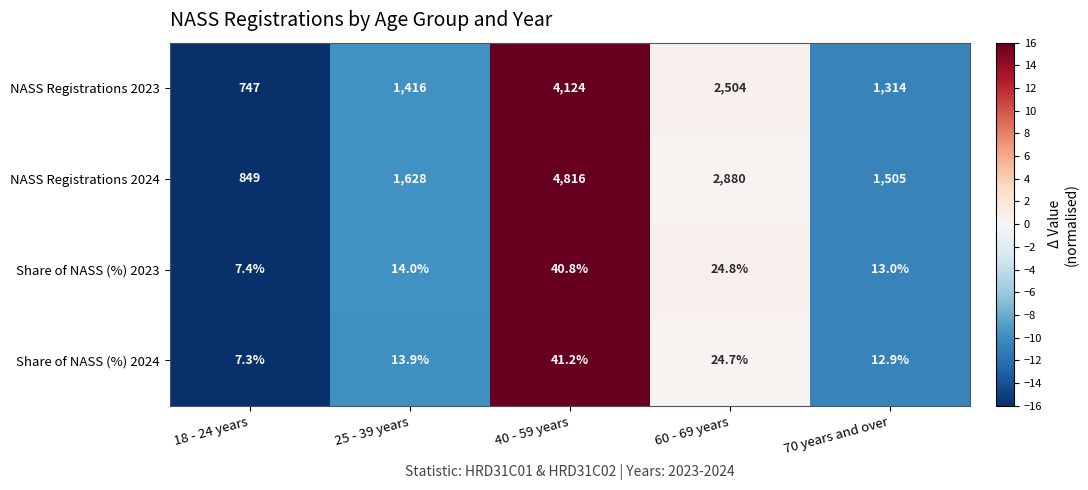

Reading left to right, what are all the values shown in this chart?

NASS Registrations 2023: 747.0	1416.0	4124.0	2504.0	1314.0
NASS Registrations 2024: 849.0	1628.0	4816.0	2880.0	1505.0
Share of NASS (%) 2023: 7.4	14.0	40.8	24.8	13.0
Share of NASS (%) 2024: 7.3	13.9	41.2	24.7	12.9